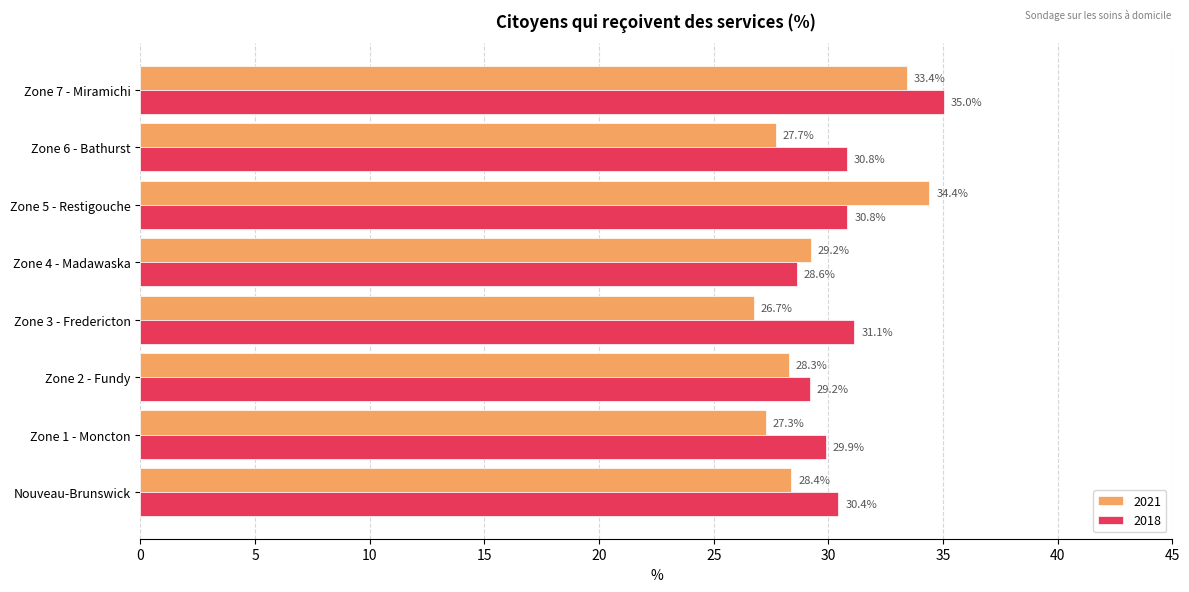

What is the approximate value of 2021 at Zone 5 - Restigouche?

34.4